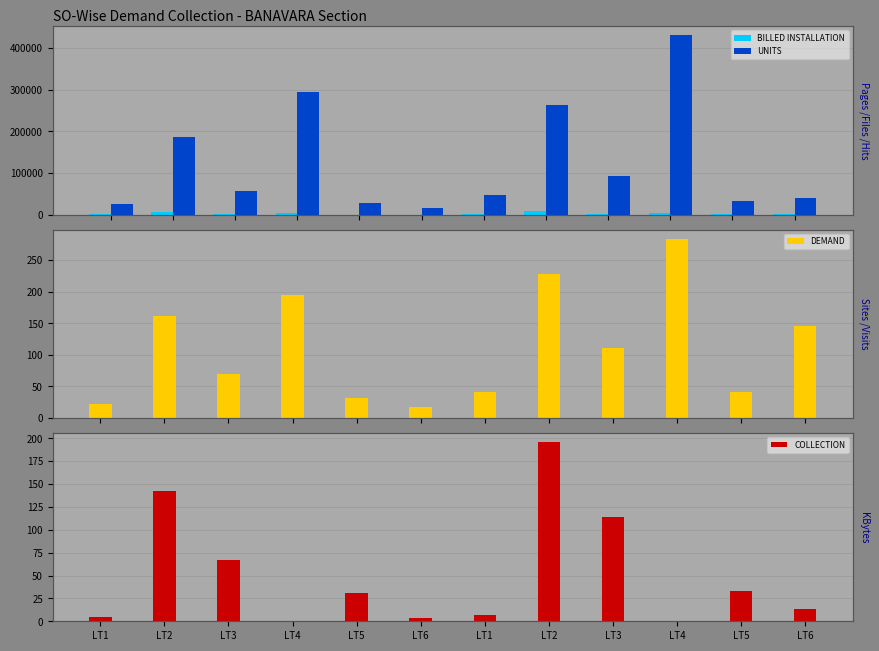

At which category is the sum across all series the highest?

LT4